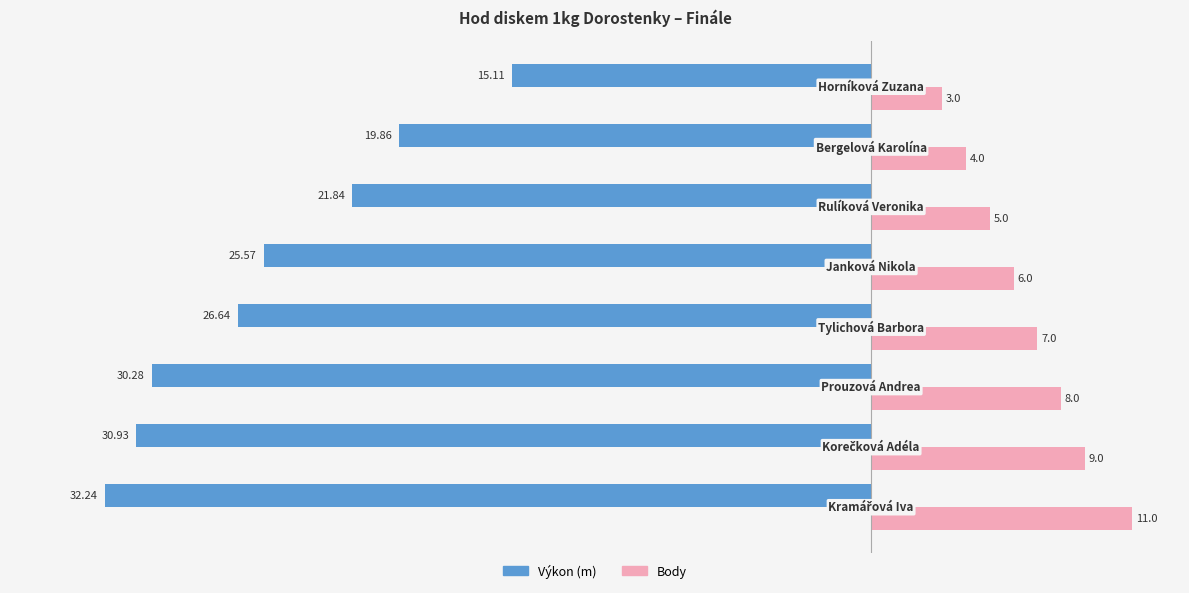

Which series has the widest spread of values?

Výkon (m)